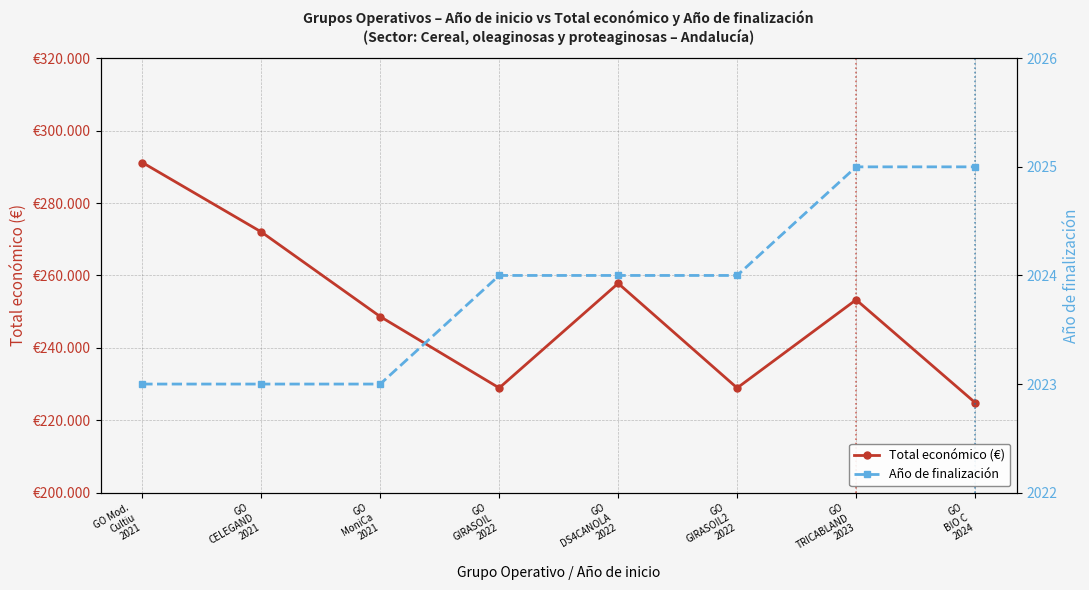

At which label does Año de finalización reach its minimum?

GO Mod.
Cultiu
2021